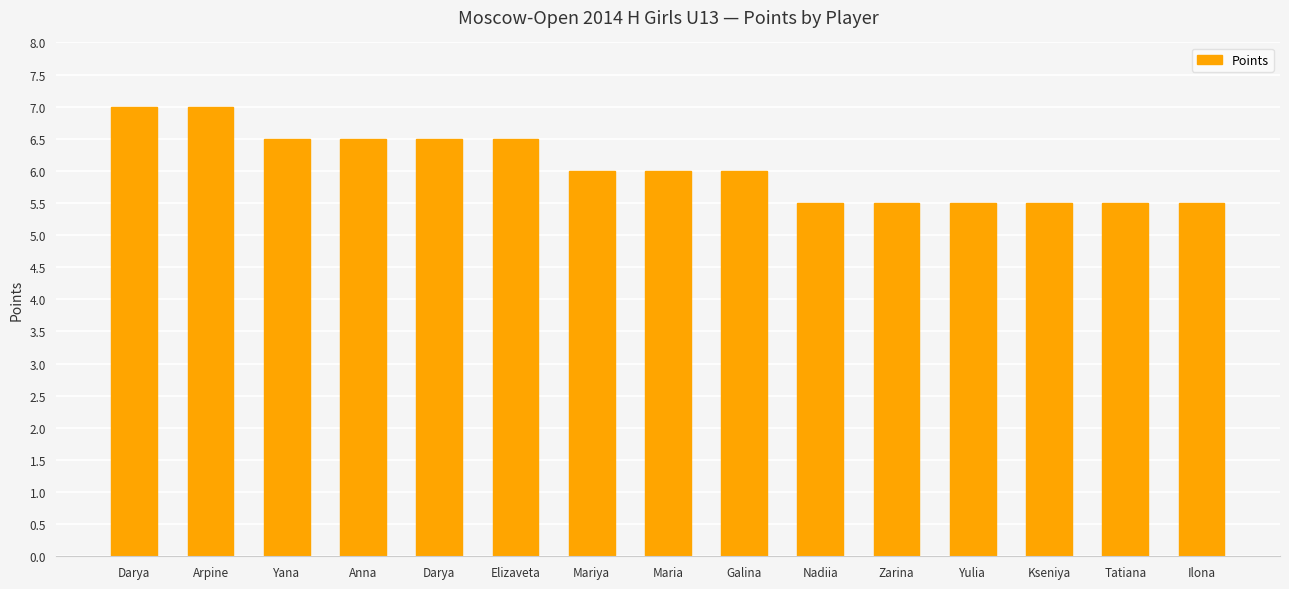

Are the bars horizontal?

No